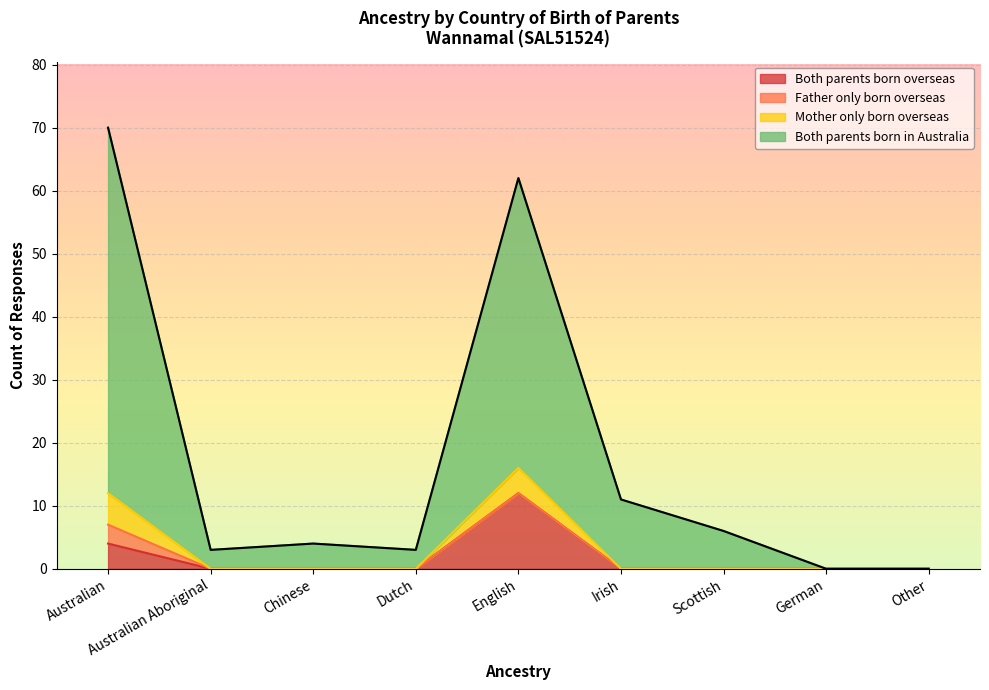

The Both parents born overseas series shows -6 at Chinese. True or false?

False